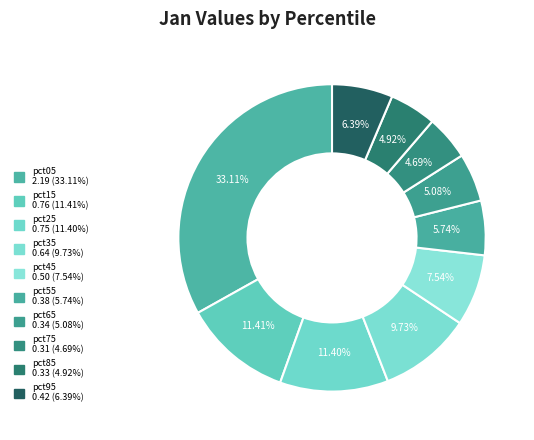

How many segments does this pie chart have?

10